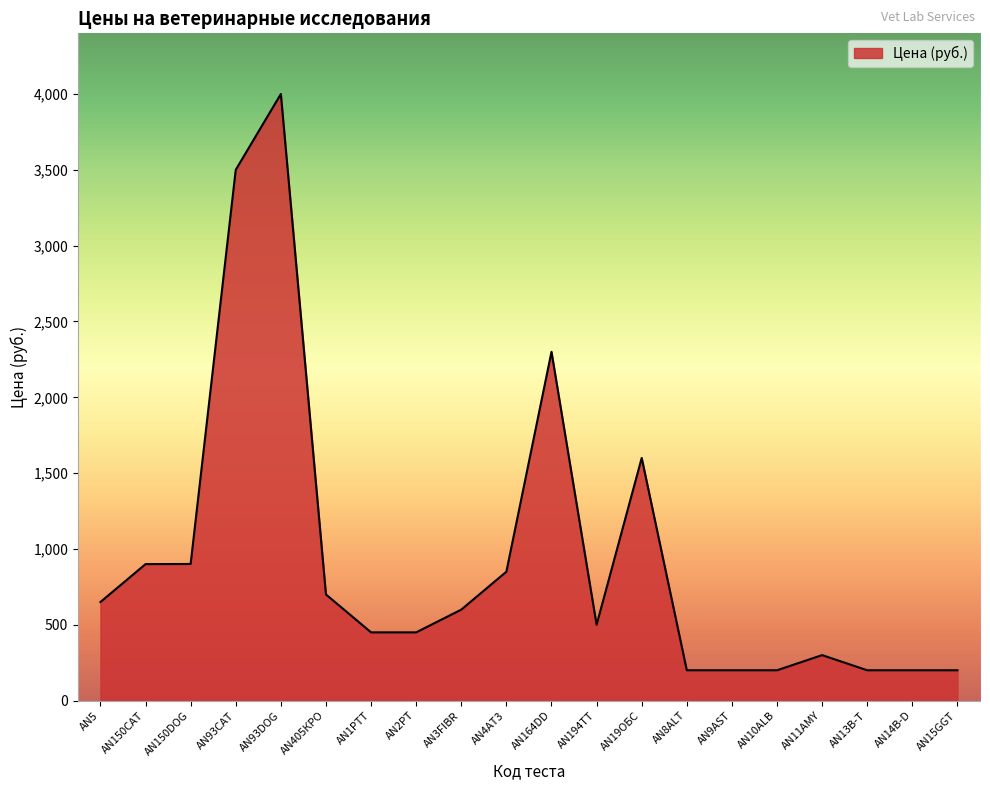

Does the chart have visible grid lines?

No